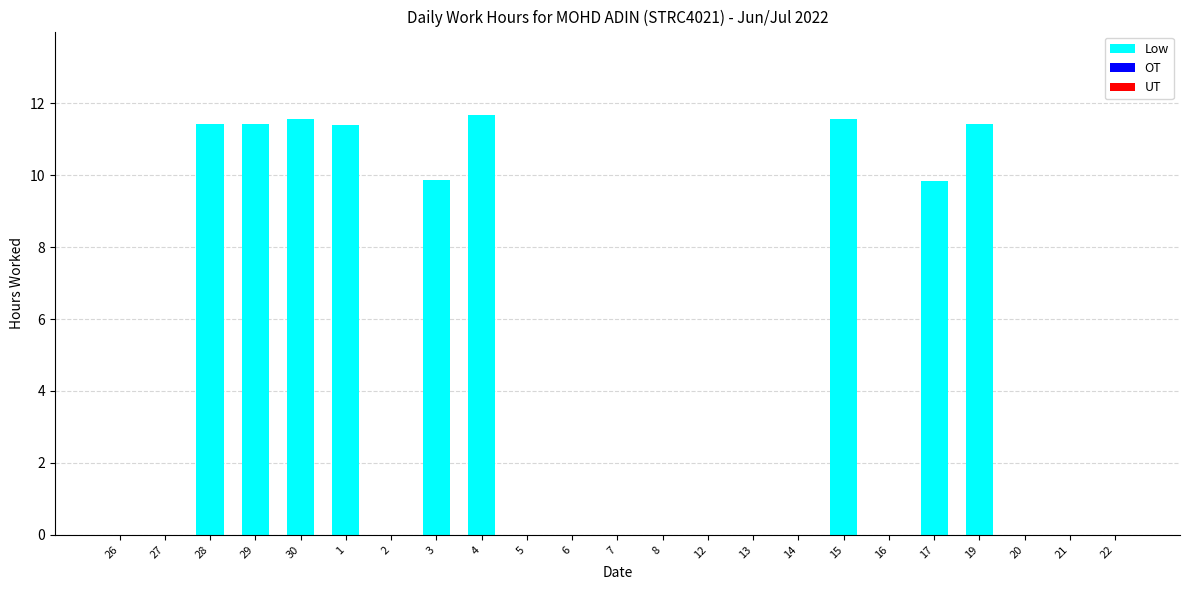

The value at 30 is 11.6. True or false?

True